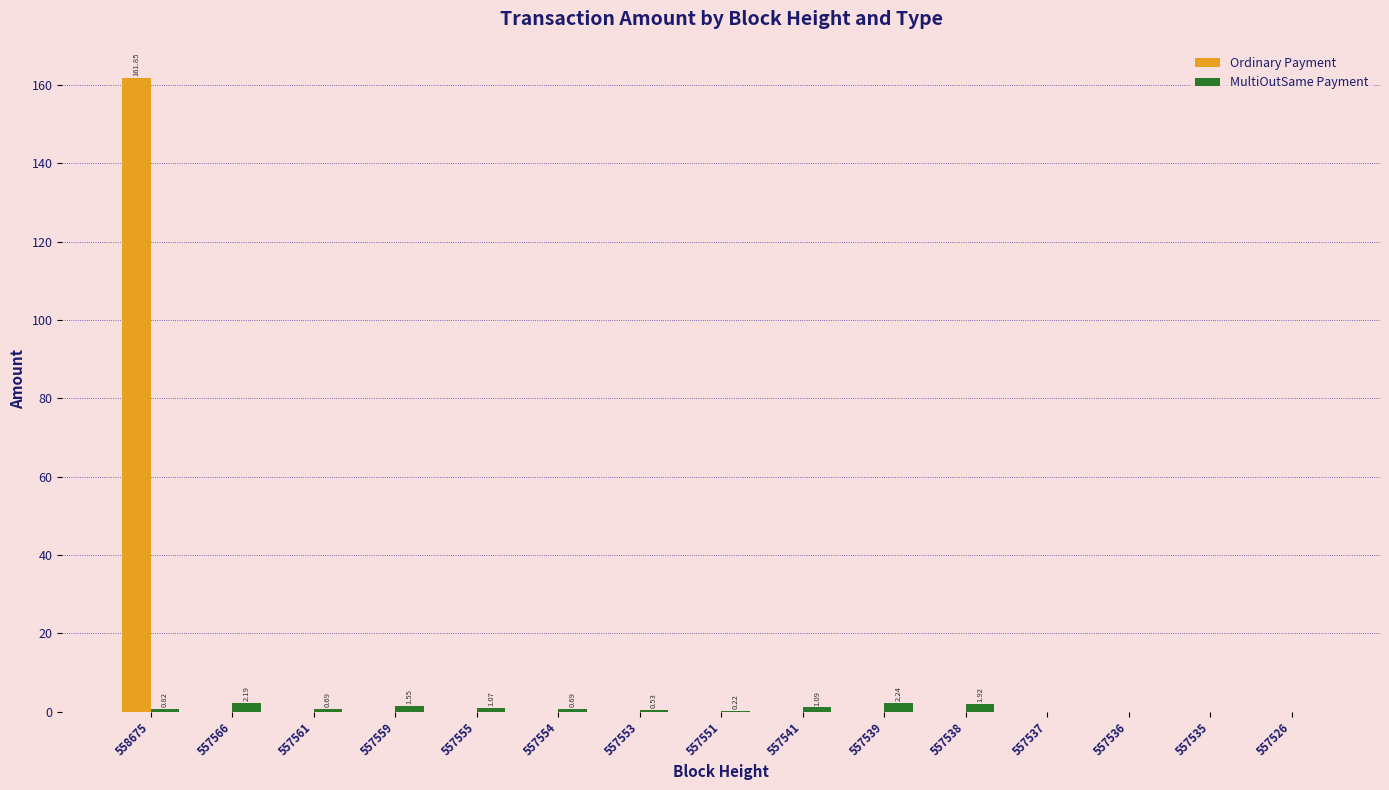

What is the average value of the Ordinary Payment series?

10.8